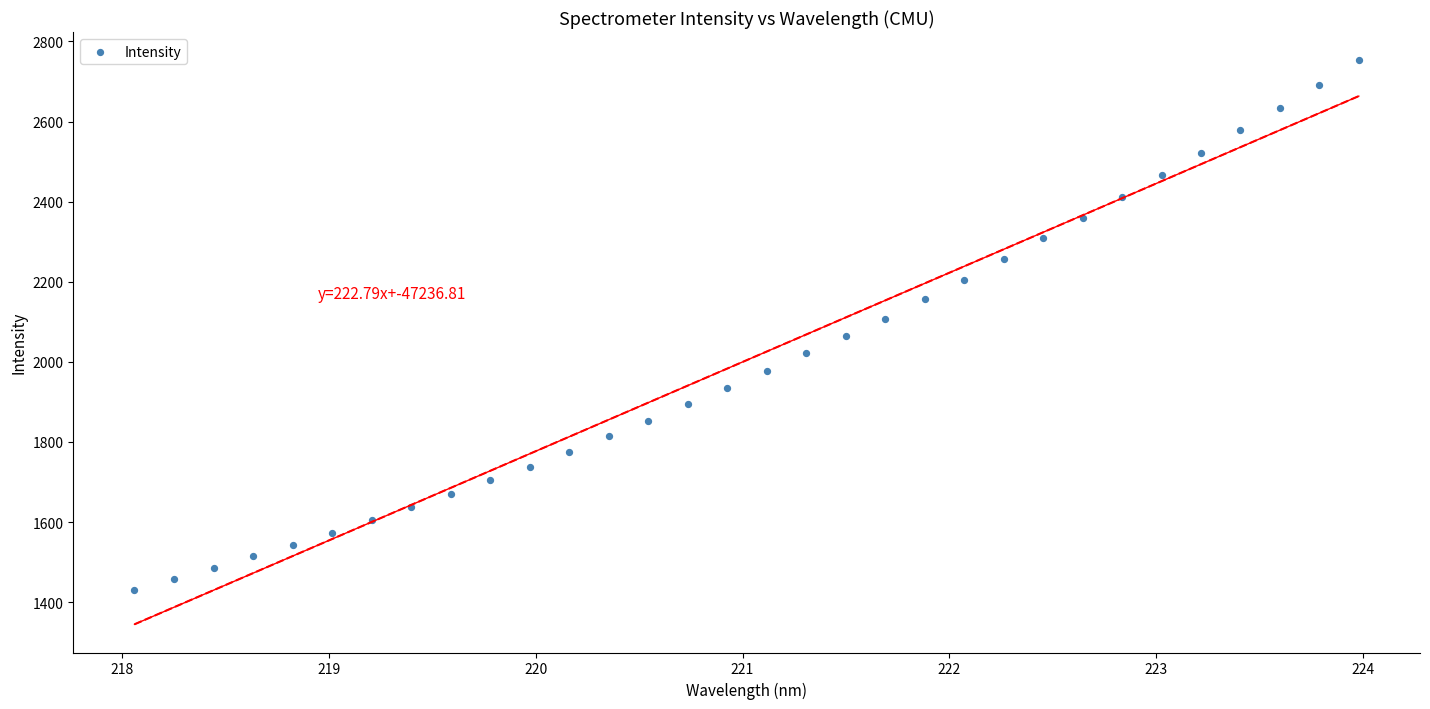

What is the range of Y values (max minus min)?

1321.8